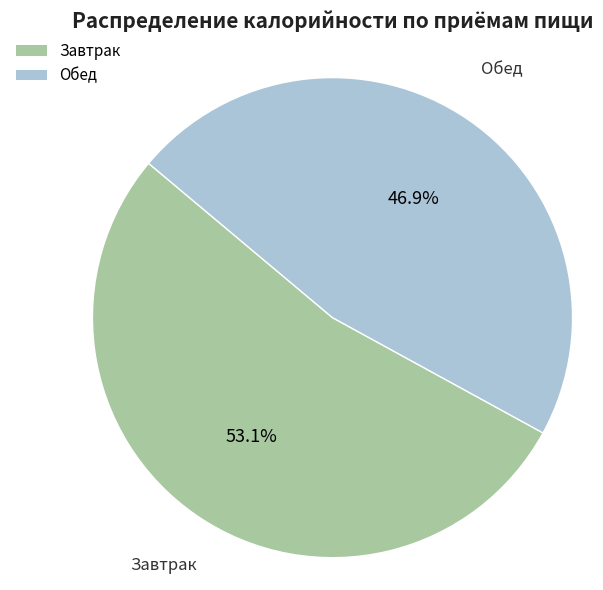

Rank the categories by value from lowest to highest.

Обед, Завтрак